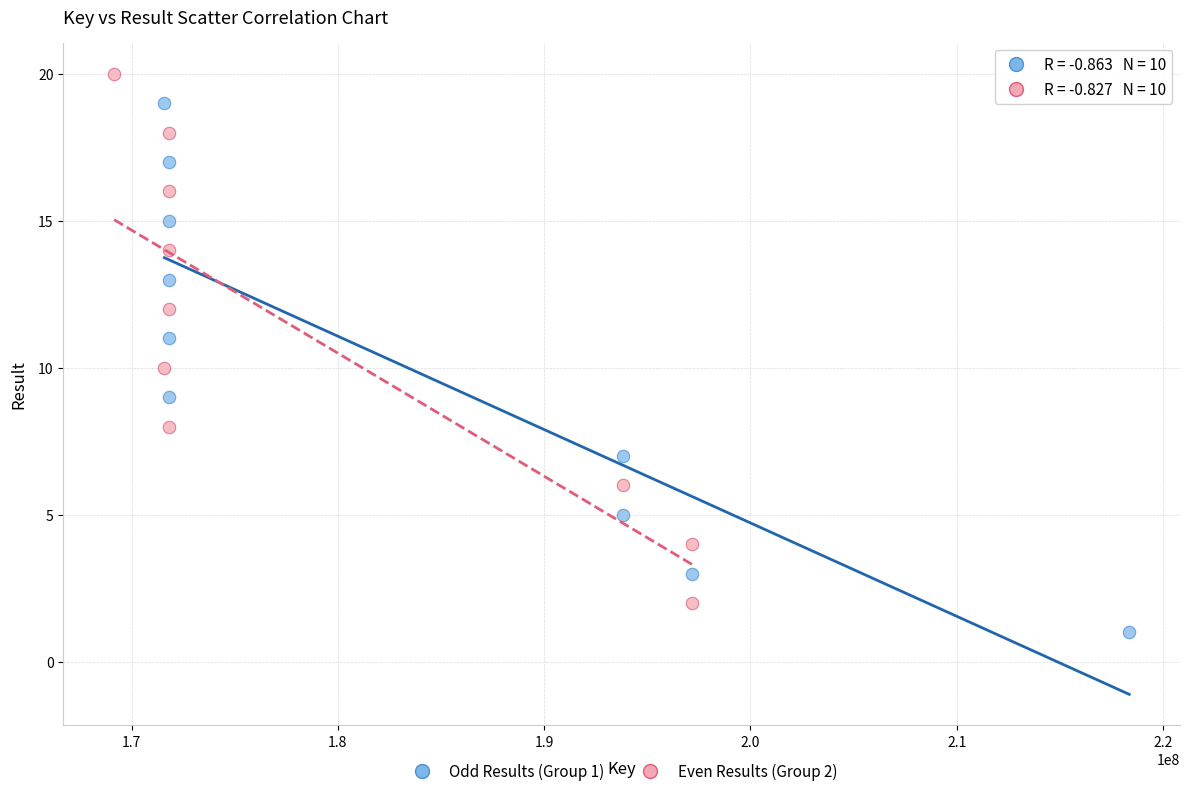

Which series contains the highest Y value?

Even Results (Group 2)